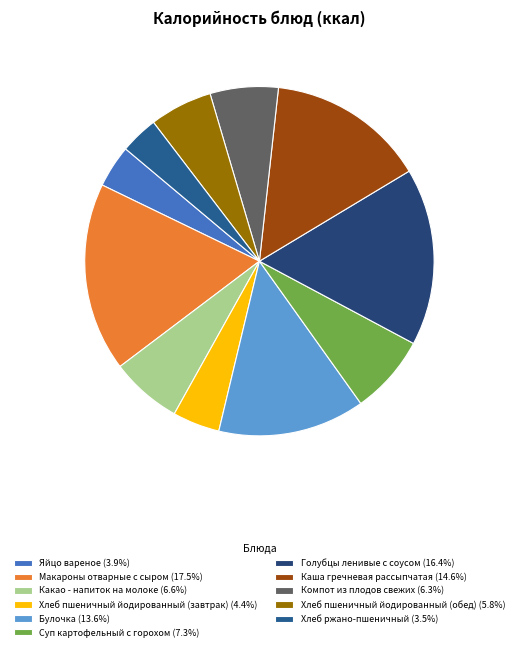

The Булочка slice represents 1% of the pie. True or false?

False